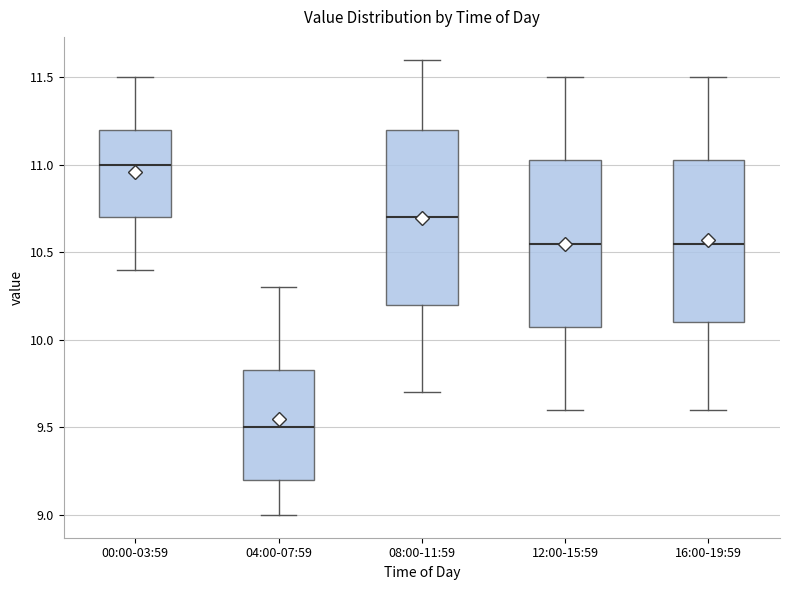

Which box's median line is the highest?

00:00-03:59